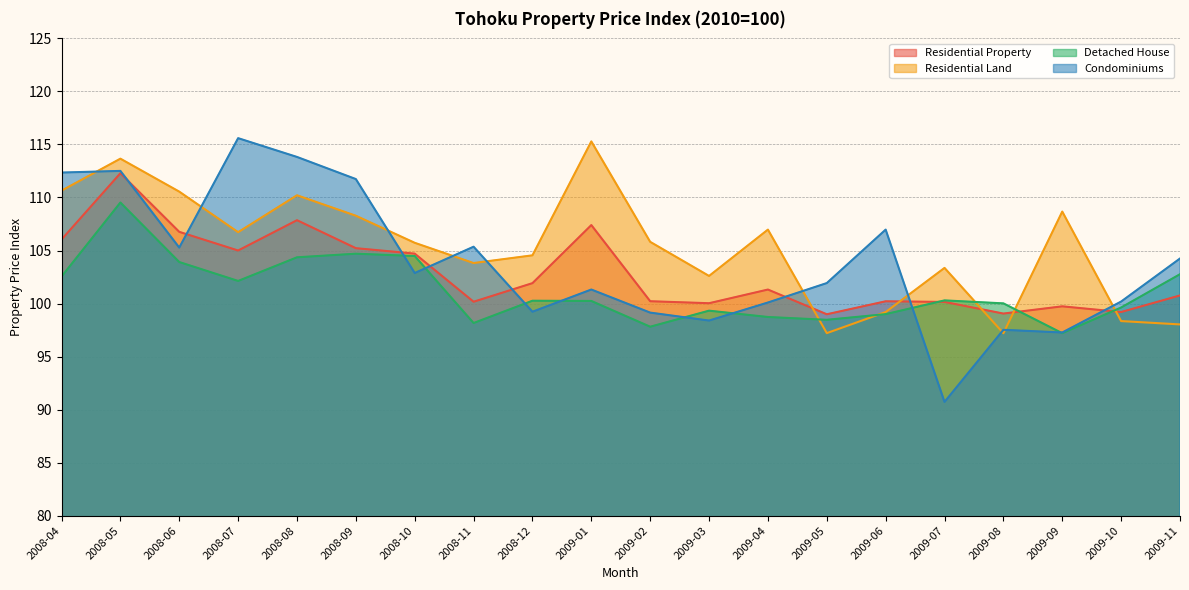

How many distinct data groups are displayed?

4